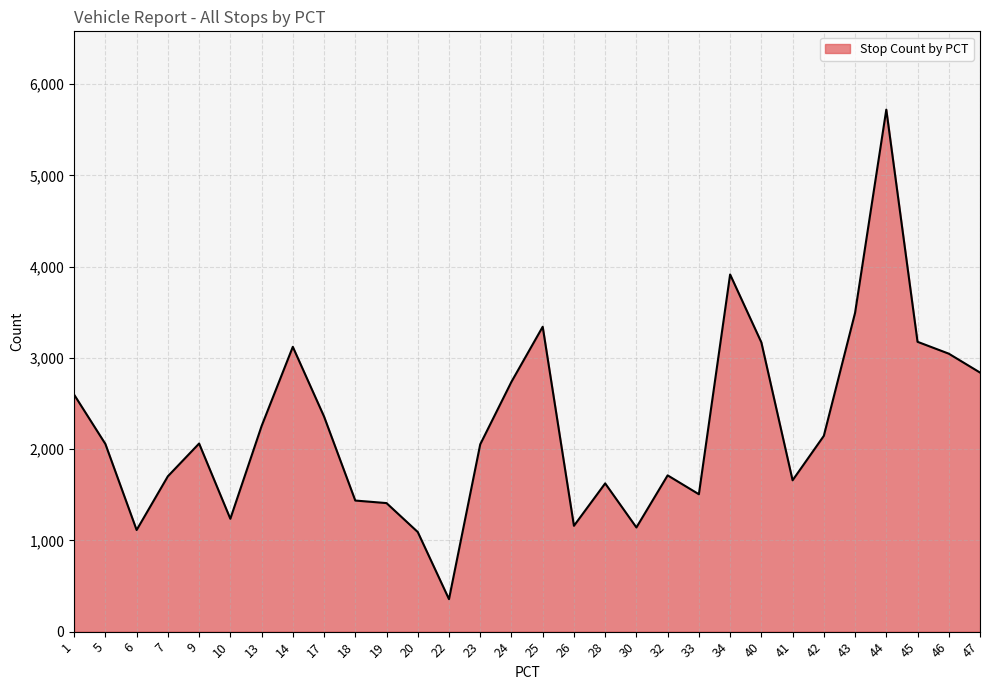

At which category does the data reach its first local peak?

9